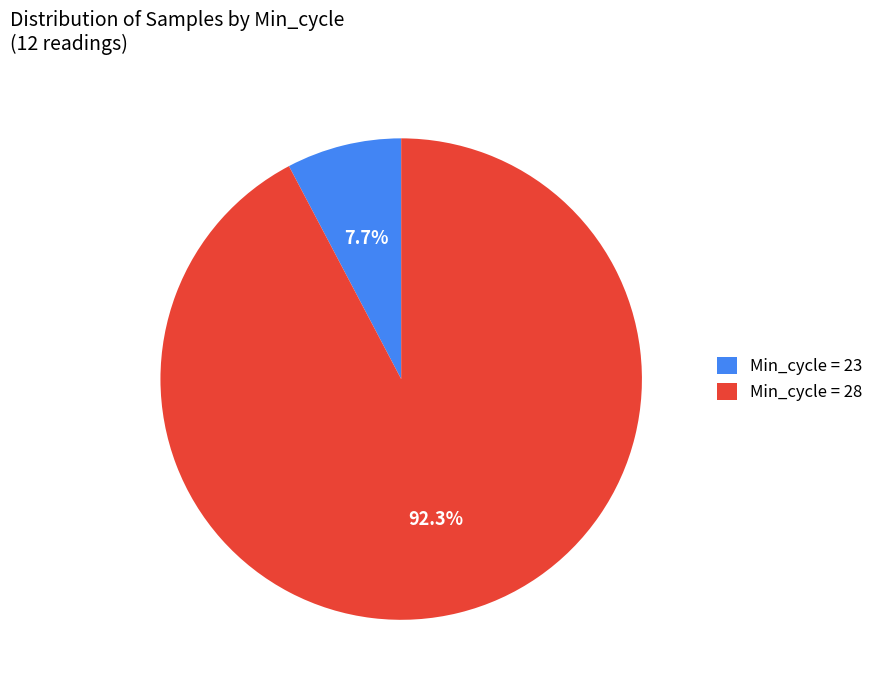

Which slice is the largest?

Min_cycle = 28